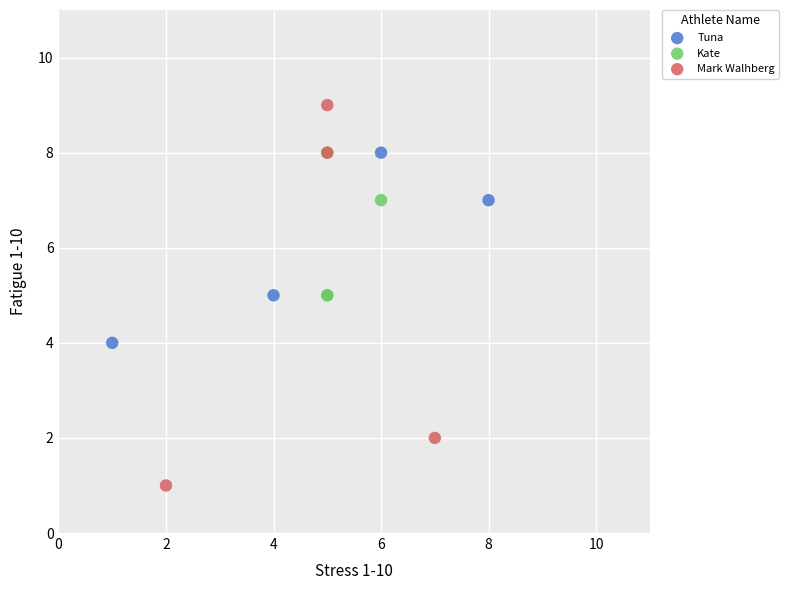

Which series reaches the minimum Y coordinate?

Mark Walhberg